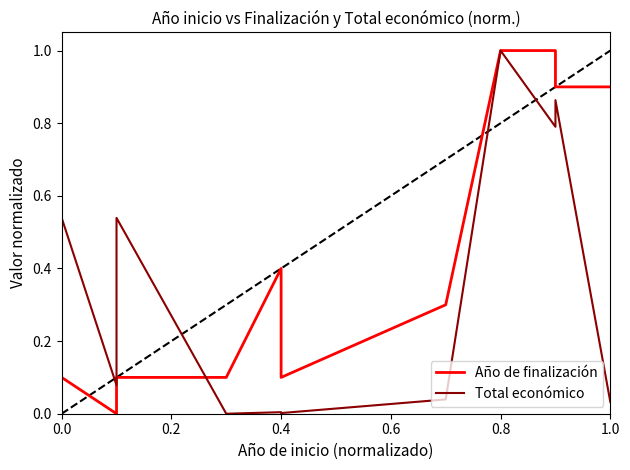

At which category is the sum across all series the highest?

0.8